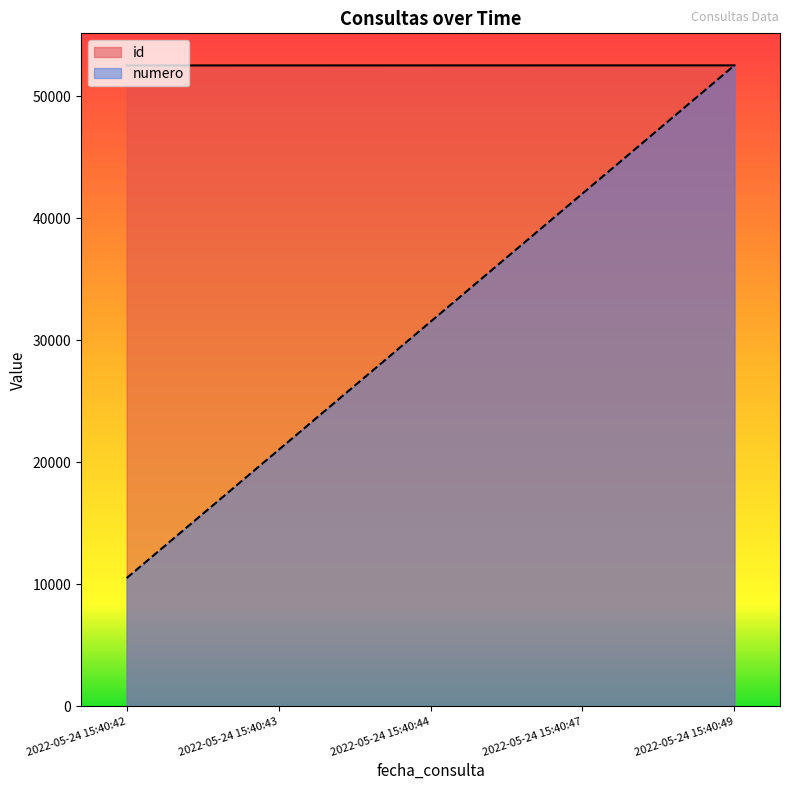

What is the total value across all series at 2022-05-24 15:40:43?

73568.4